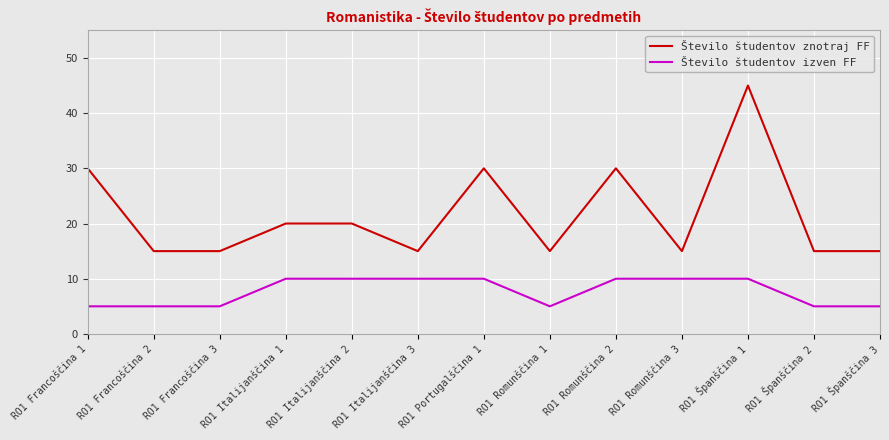

What is the minimum value shown in the chart?

5